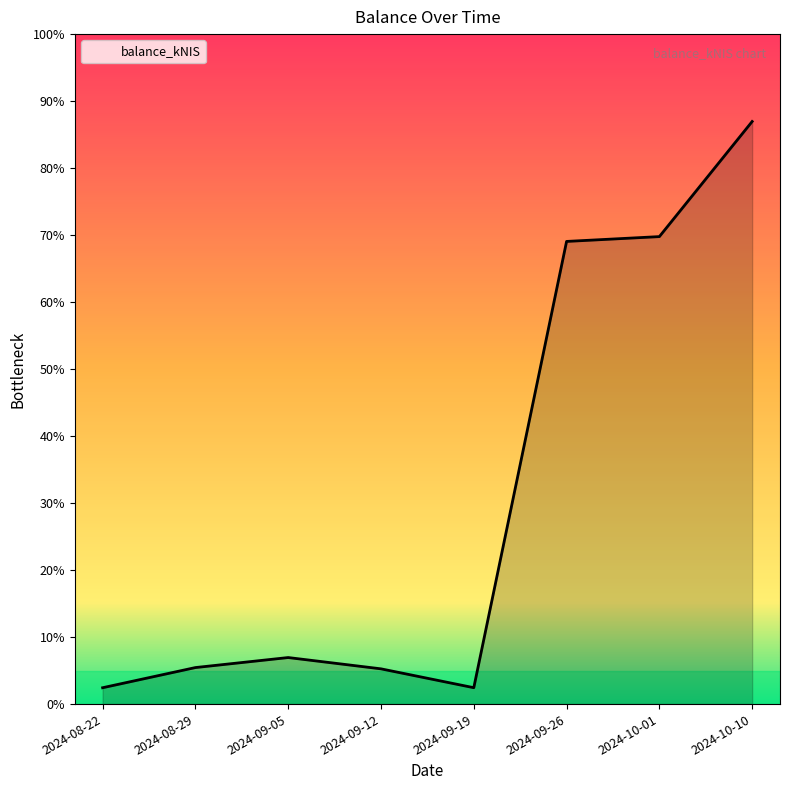

What is the label of the 8th point from the left?

2024-10-10